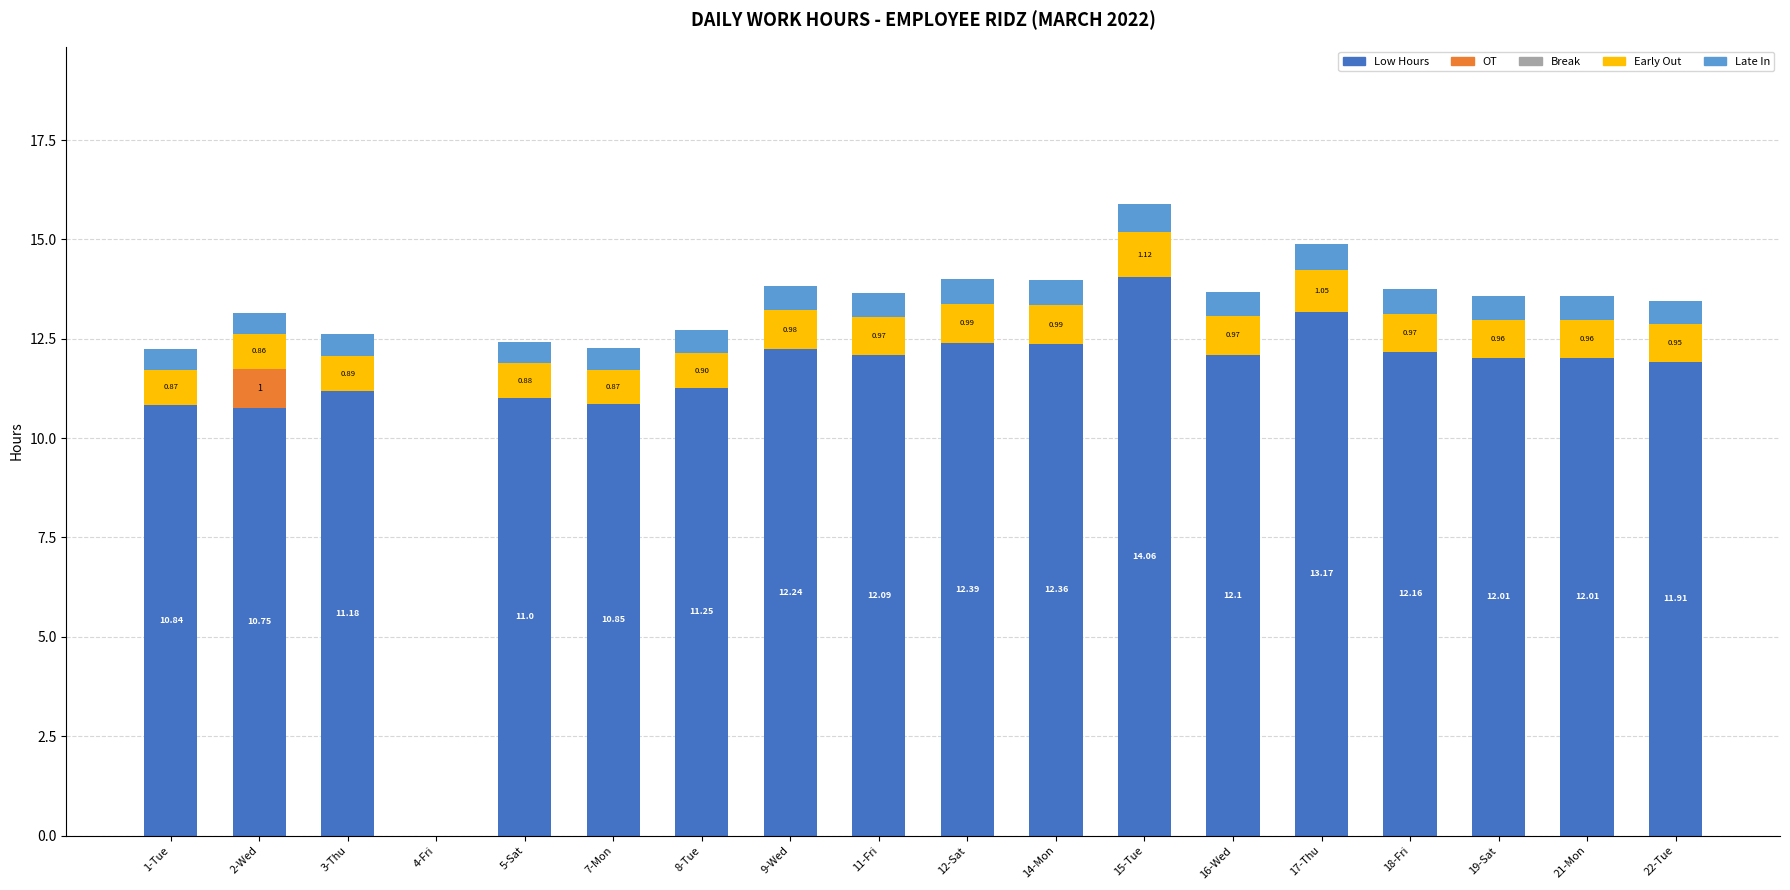

How many distinct data groups are displayed?

4